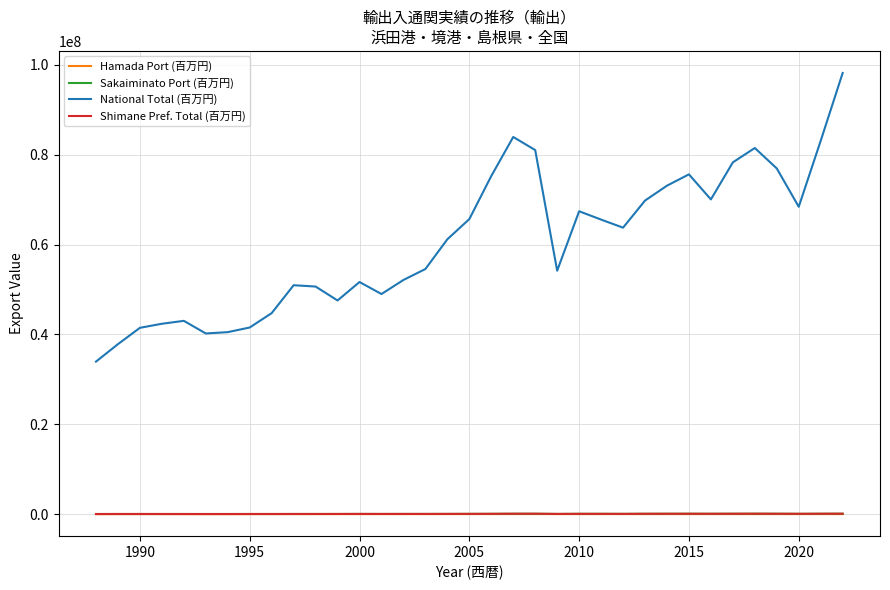

True or false: Shimane Pref. Total (百万円) and National Total (百万円) intersect in this chart.

False